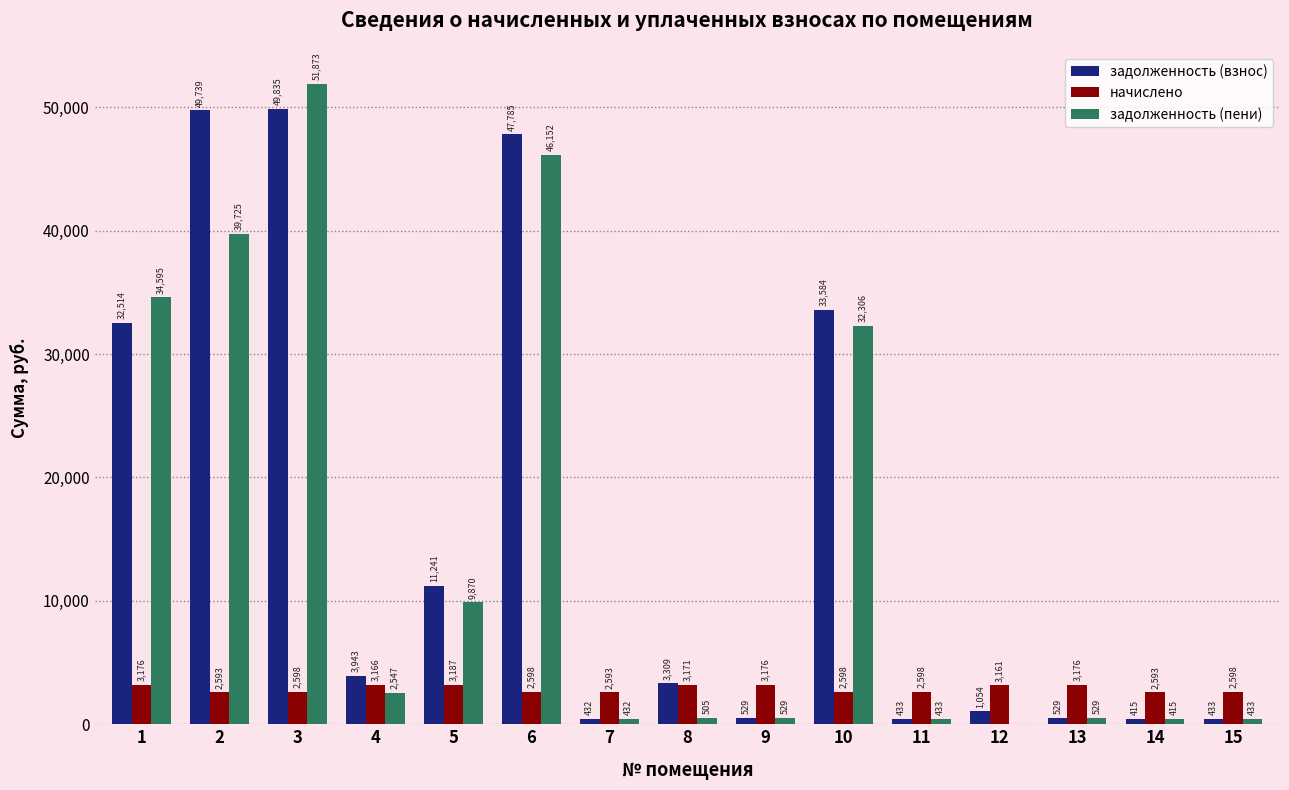

Is the value of задолженность (взнос) at 8 greater than the value of начислено at 14?

Yes